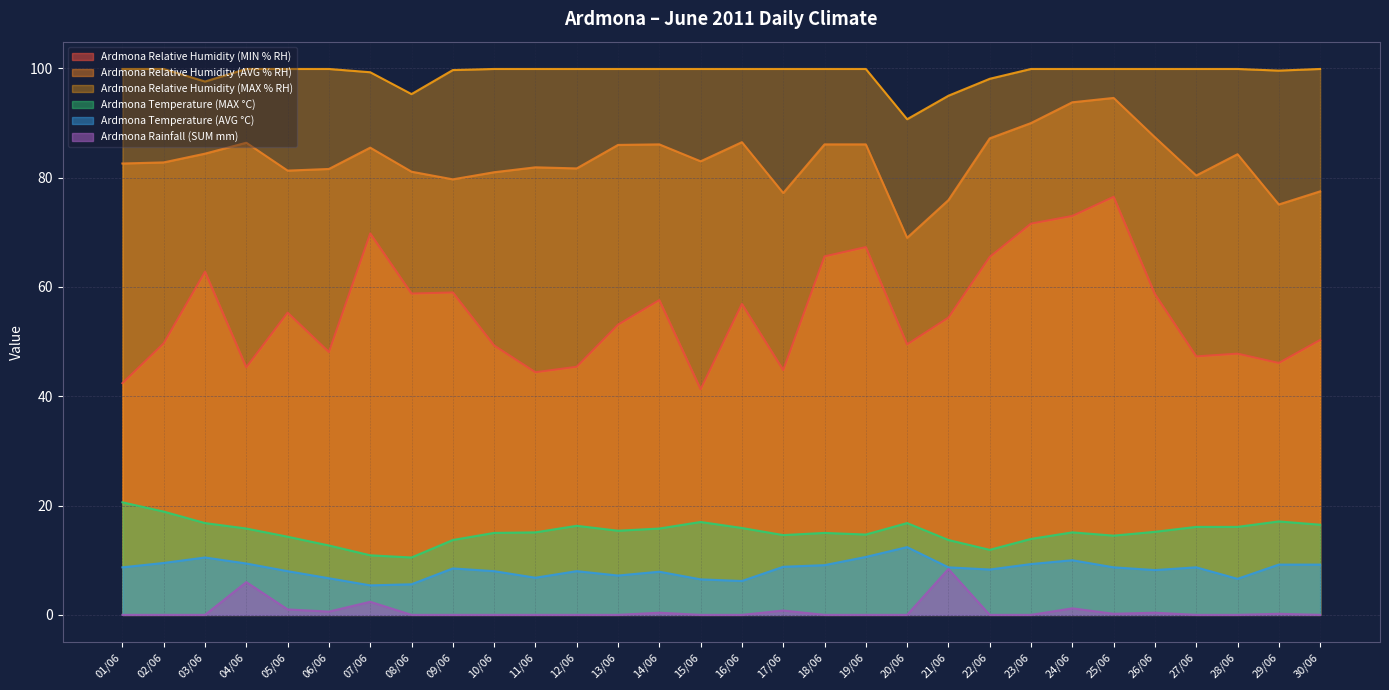

At which label does Ardmona Relative Humidity (MIN % RH) first exceed 54?

03/06